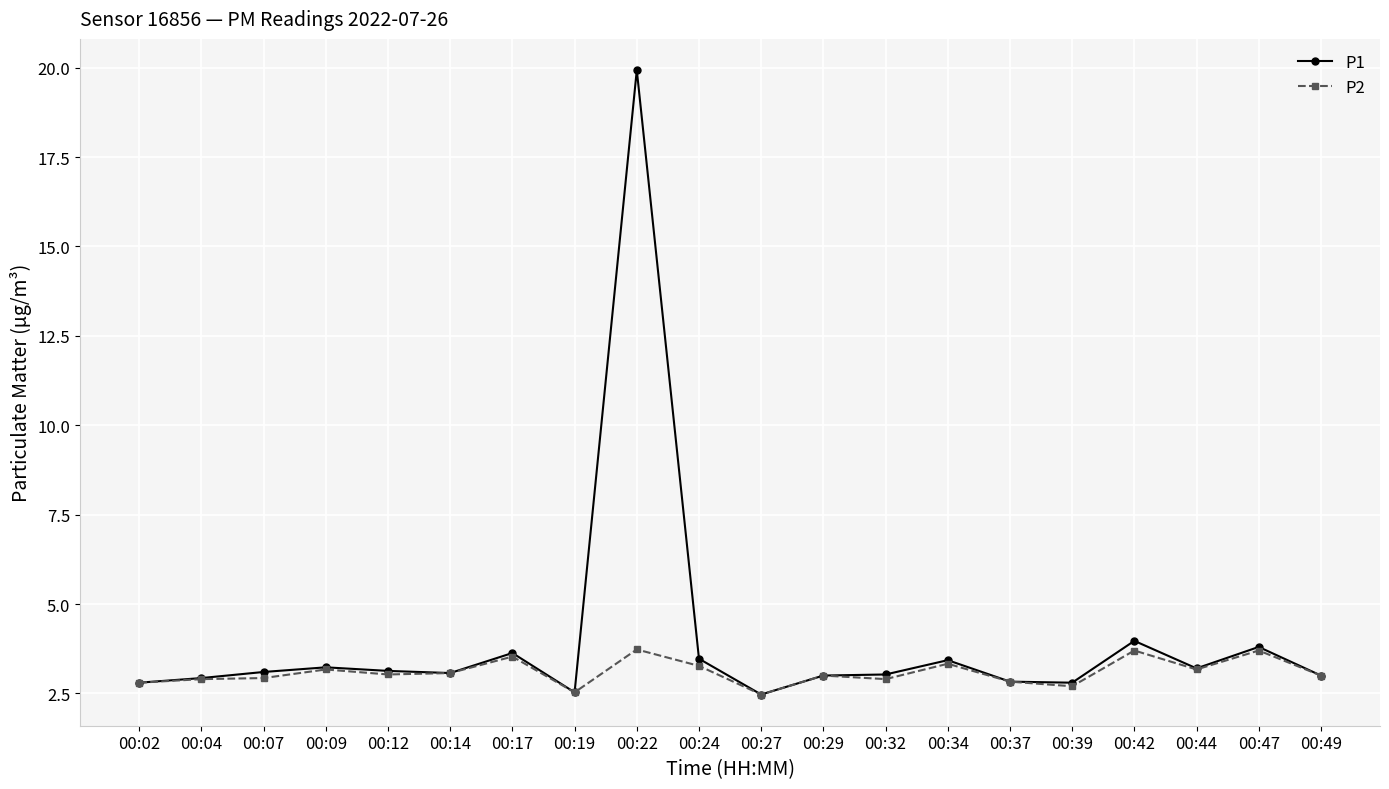

What value does the P2 series have at 00:17?

3.5